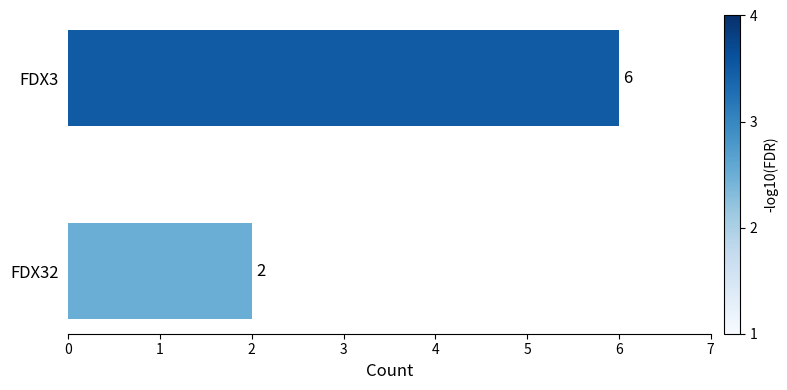

List the labels in order of value, largest first.

FDX3, FDX32